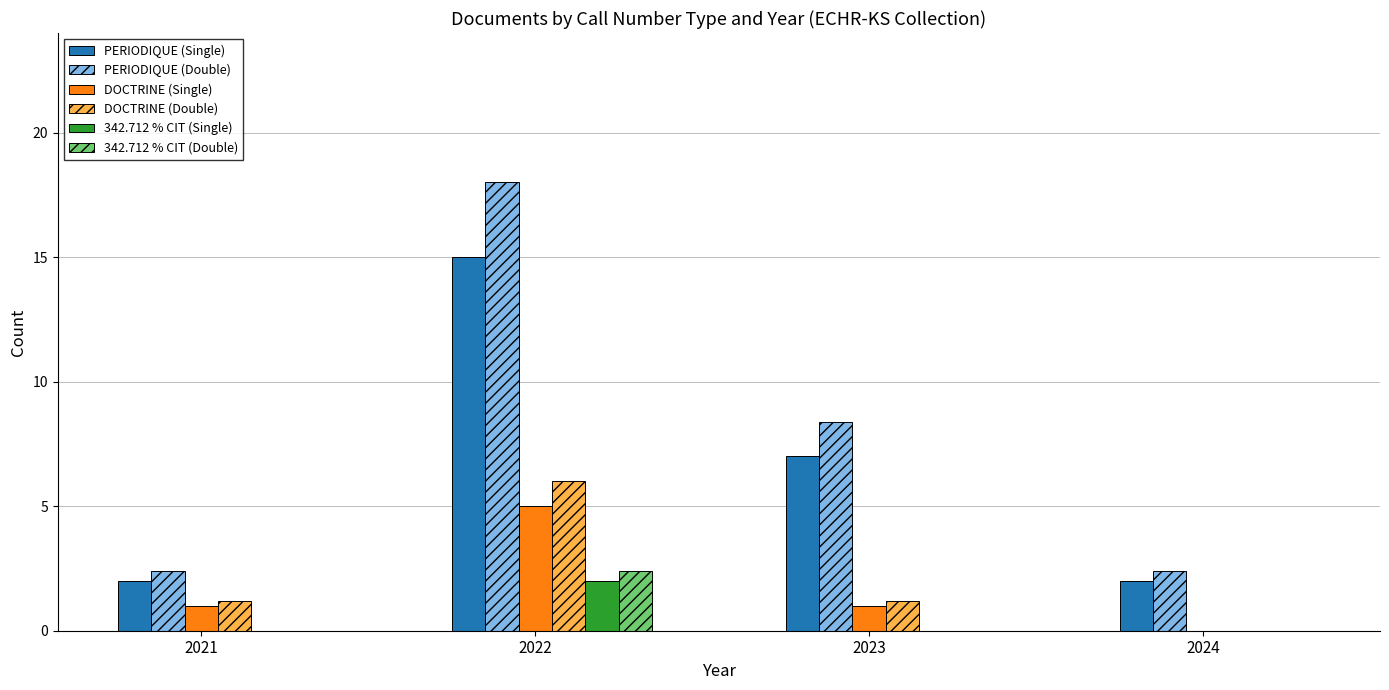

Which series has the largest total across all categories?

PERIODIQUE (Double)